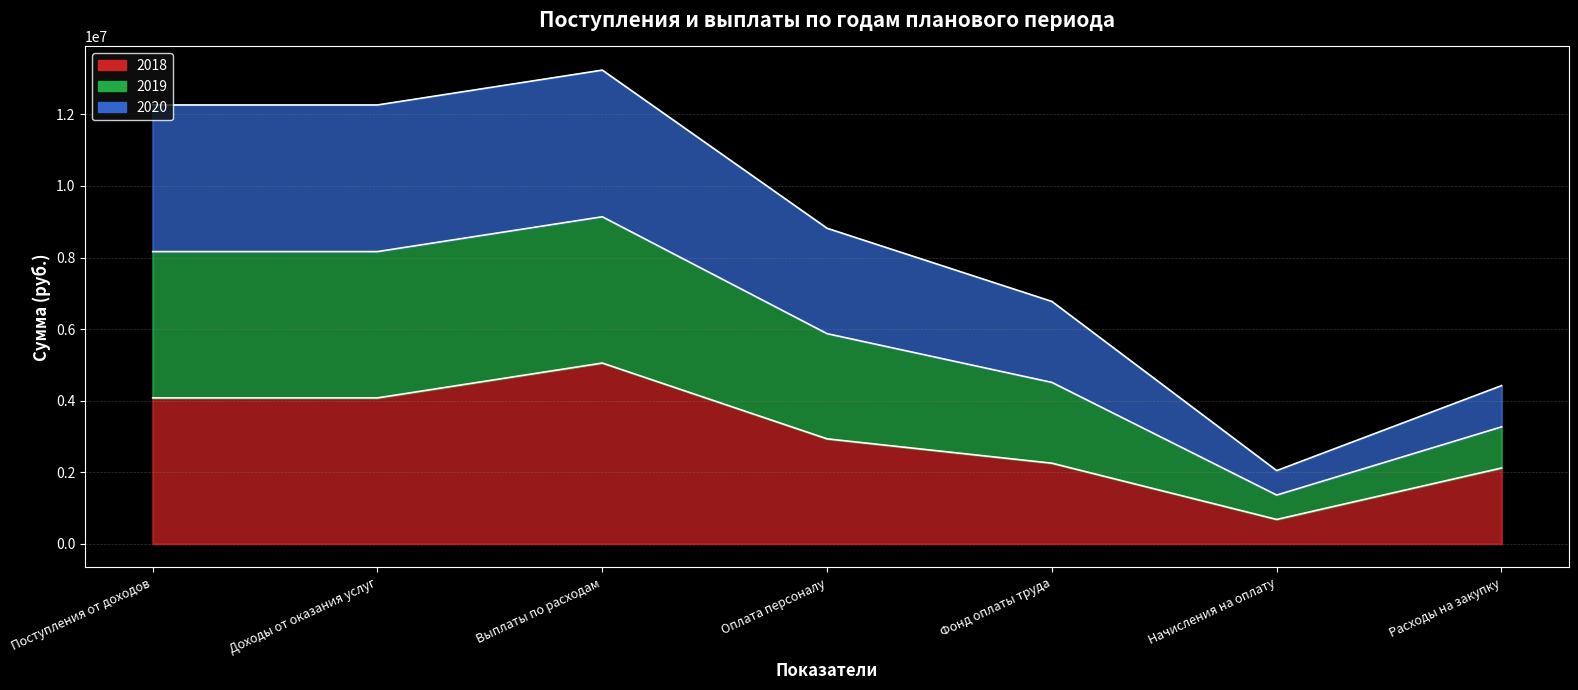

How many series are shown in this chart?

3